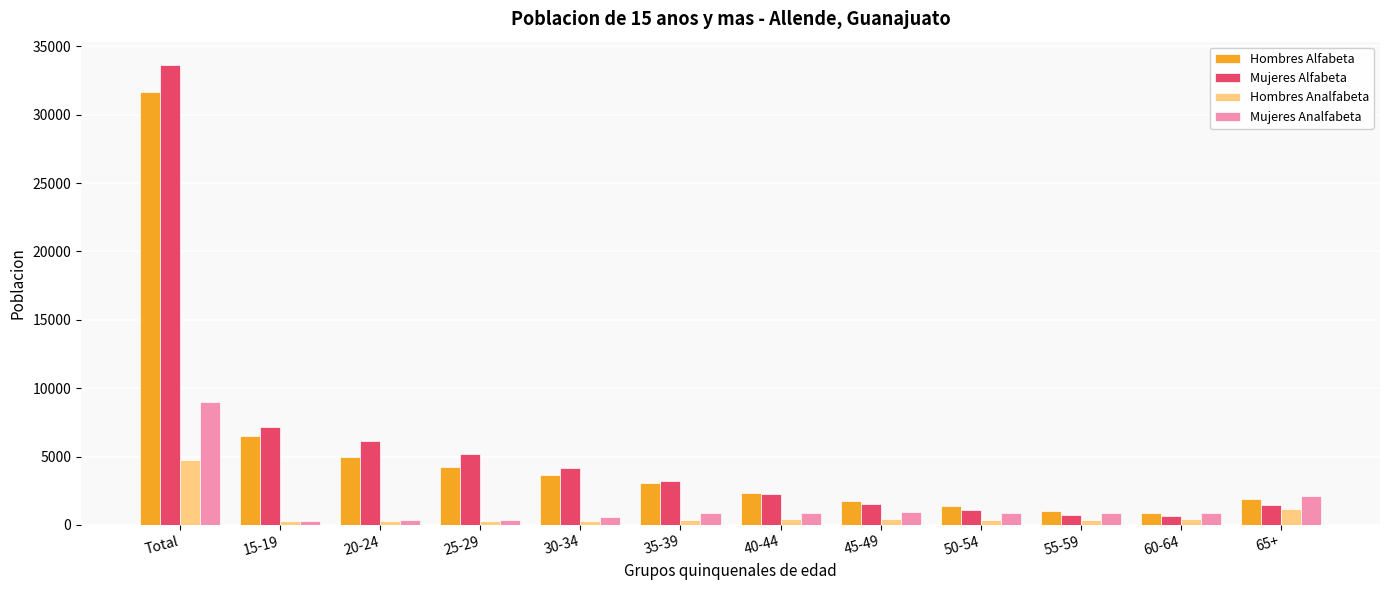

What position from the right is 25-29?

9